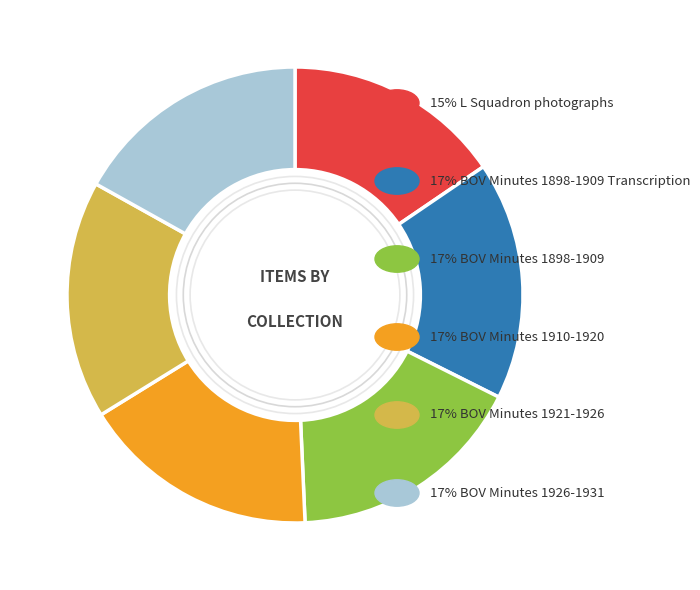

Does any single category account for the majority?

No